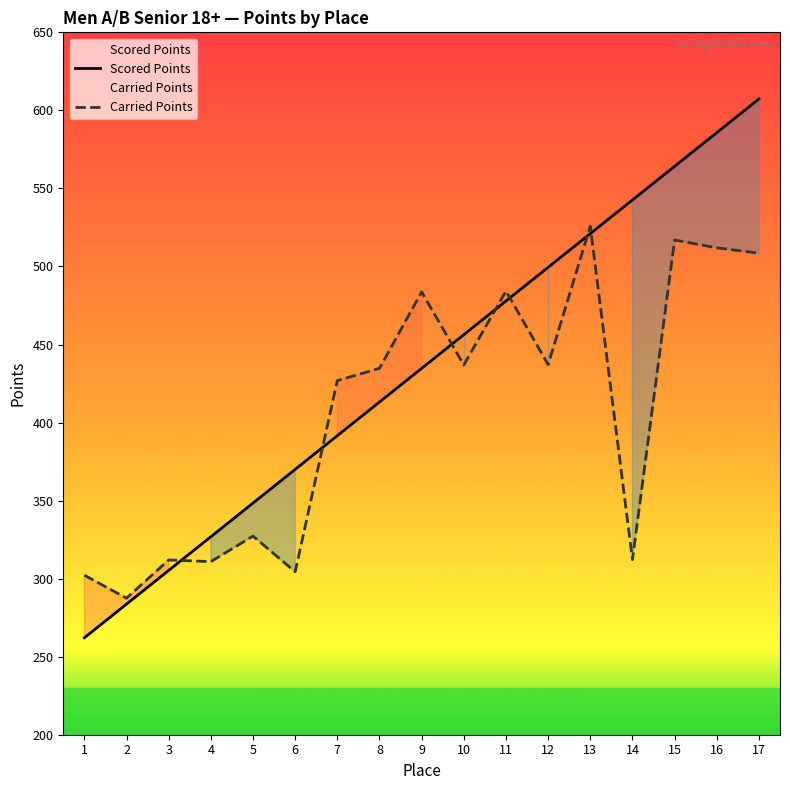

Which category has the lowest value in the Scored Points series?

1